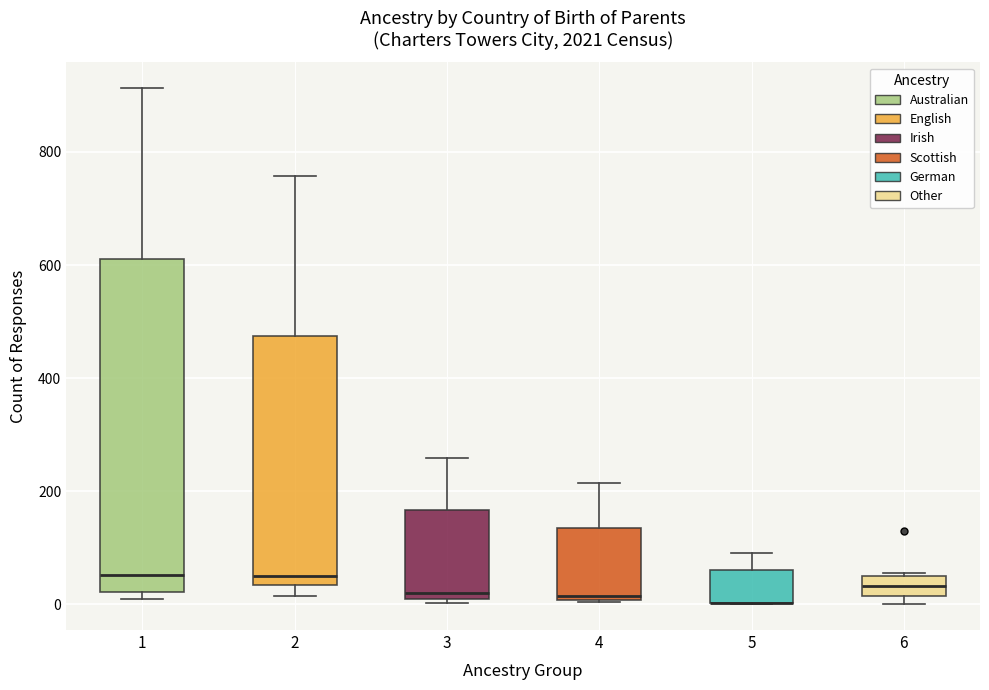

Where is the lower edge of the box at x = 5 on the y-axis? The values are not printed on the chart, so give them approximately, as read against the axis.

0